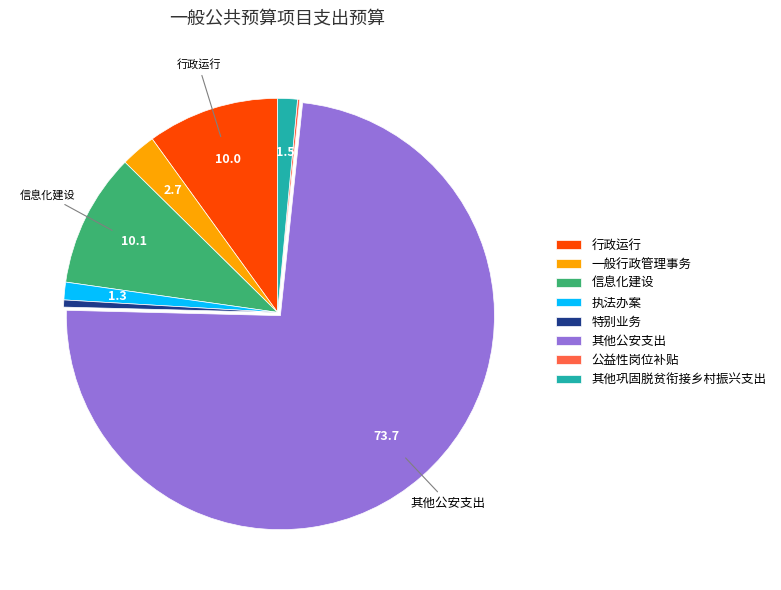

Which slice represents more than half of the pie?

其他公安支出